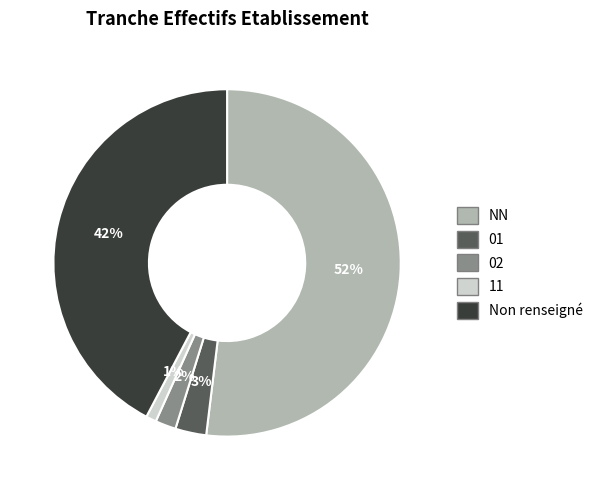

Rank the categories by value from lowest to highest.

11, 02, 01, Non renseigné, NN